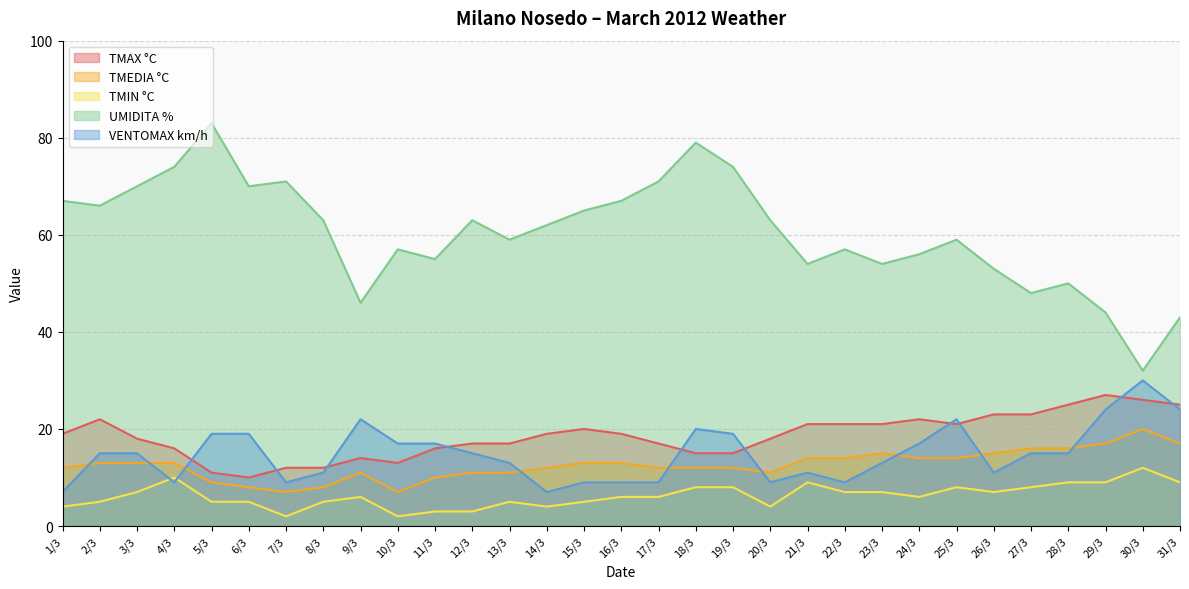

Reading left to right, what are all the values shown in this chart?

TMAX °C: 19	22	18	16	11	10	12	12	14	13	16	17	17	19	20	19	17	15	15	18	21	21	21	22	21	23	23	25	27	26	25
TMEDIA °C: 12	13	13	13	9	8	7	8	11	7	10	11	11	12	13	13	12	12	12	11	14	14	15	14	14	15	16	16	17	20	17
TMIN °C: 4	5	7	10	5	5	2	5	6	2	3	3	5	4	5	6	6	8	8	4	9	7	7	6	8	7	8	9	9	12	9
UMIDITA %: 67	66	70	74	83	70	71	63	46	57	55	63	59	62	65	67	71	79	74	63	54	57	54	56	59	53	48	50	44	32	43
VENTOMAX km/h: 7	15	15	9	19	19	9	11	22	17	17	15	13	7	9	9	9	20	19	9	11	9	13	17	22	11	15	15	24	30	24